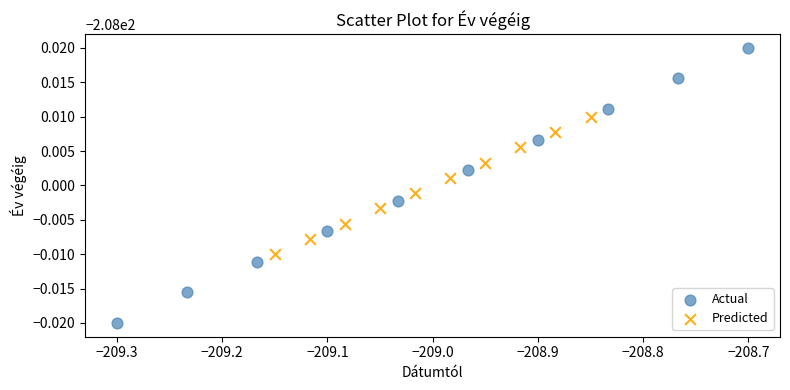

Which series contains the lowest Y value?

Actual